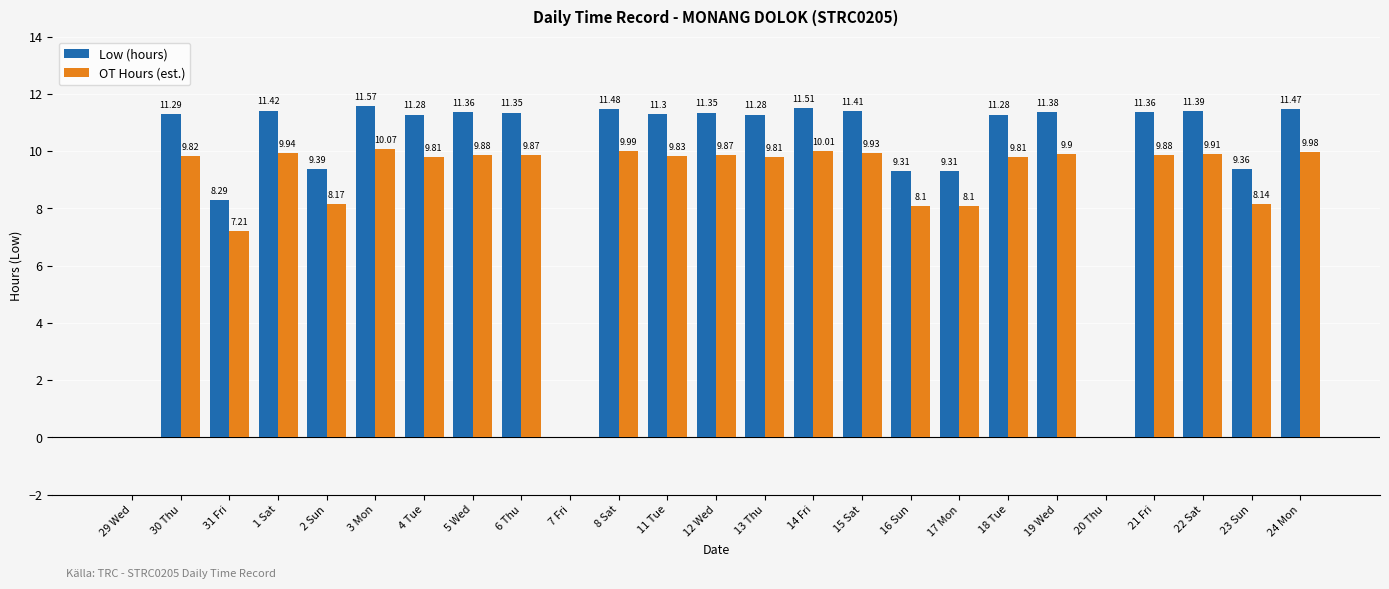

Is the value of Low (hours) at 16 Sun greater than the value of OT Hours (est.) at 4 Tue?

No